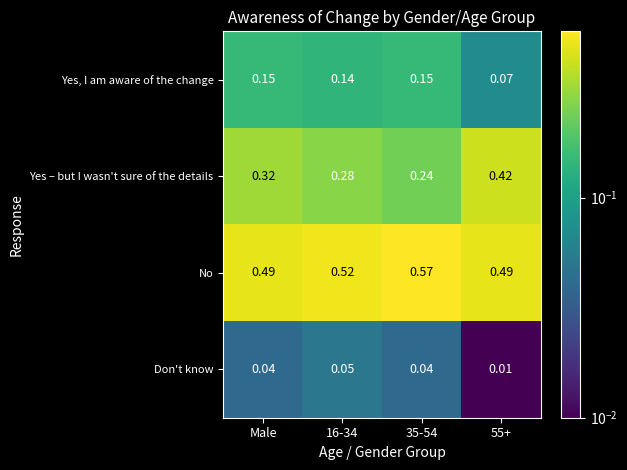

Which series has the largest total across all categories?

No